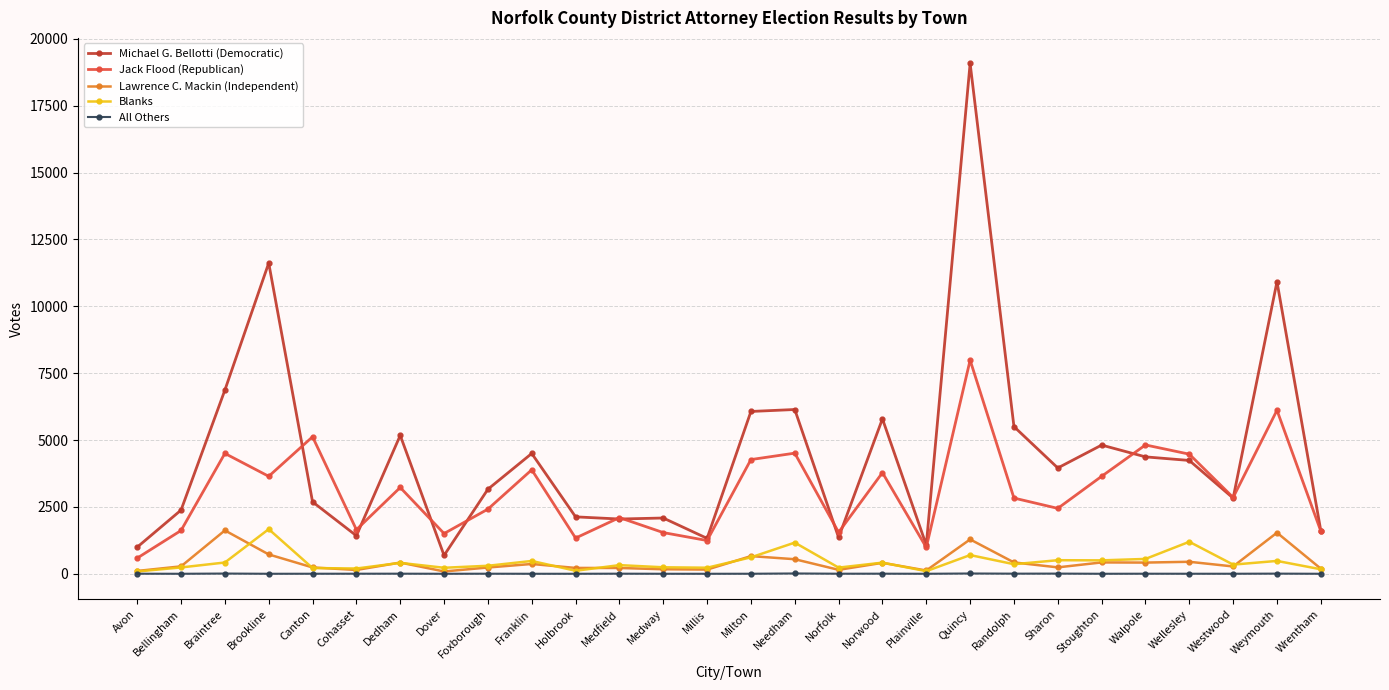

Does the chart have visible grid lines?

Yes